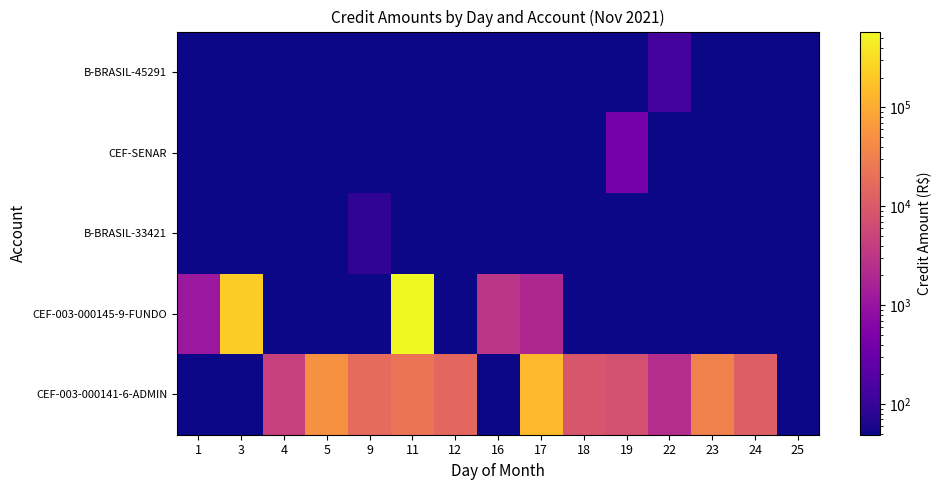

What is the minimum value shown in the chart?

49.0